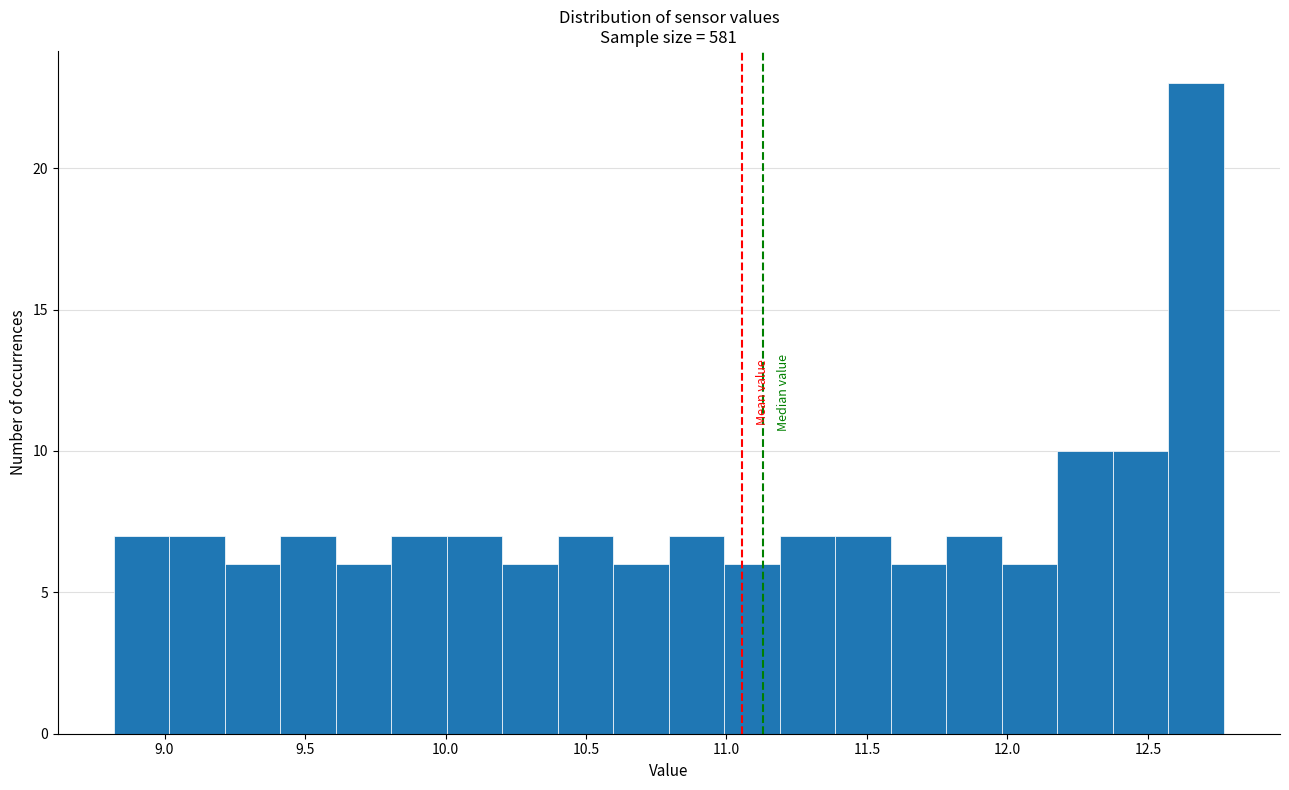

Read against the x-axis, roughly where is the centre of the tallest bar?

12.65